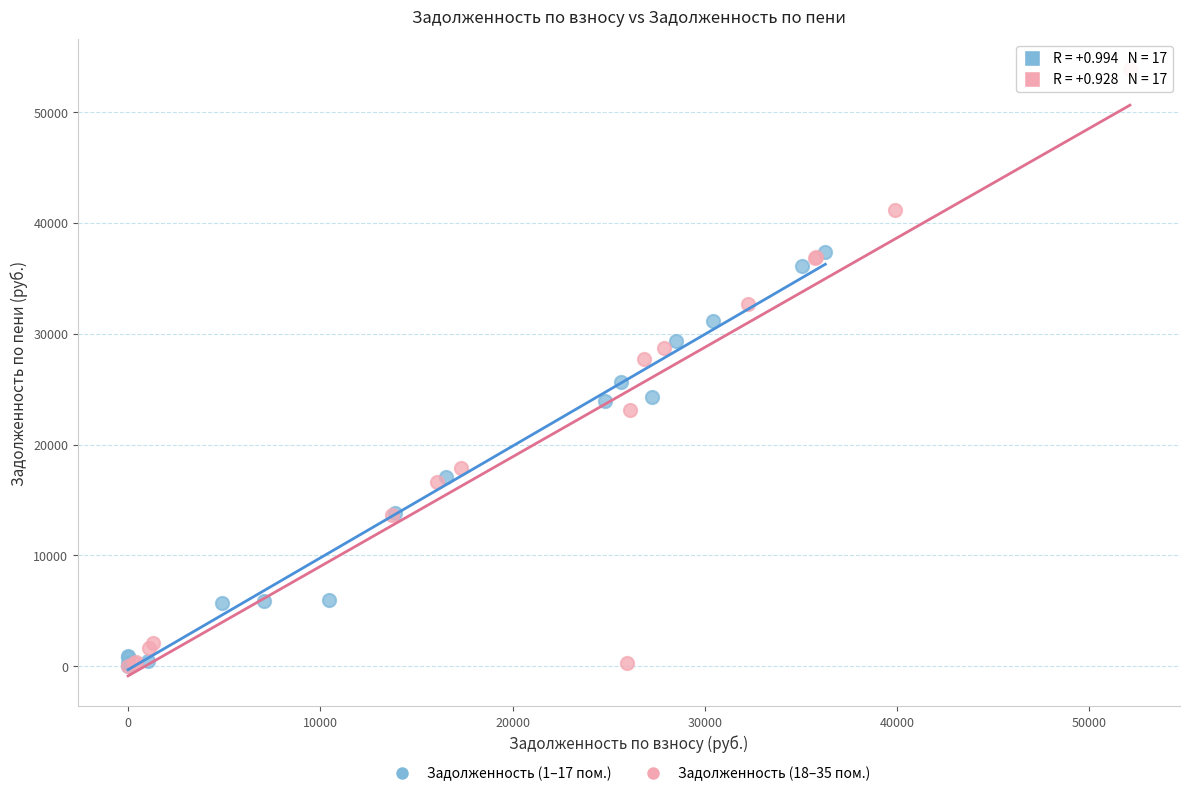

What are all the series names shown in the legend?

Задолженность (1–17 пом.), Задолженность (18–35 пом.)